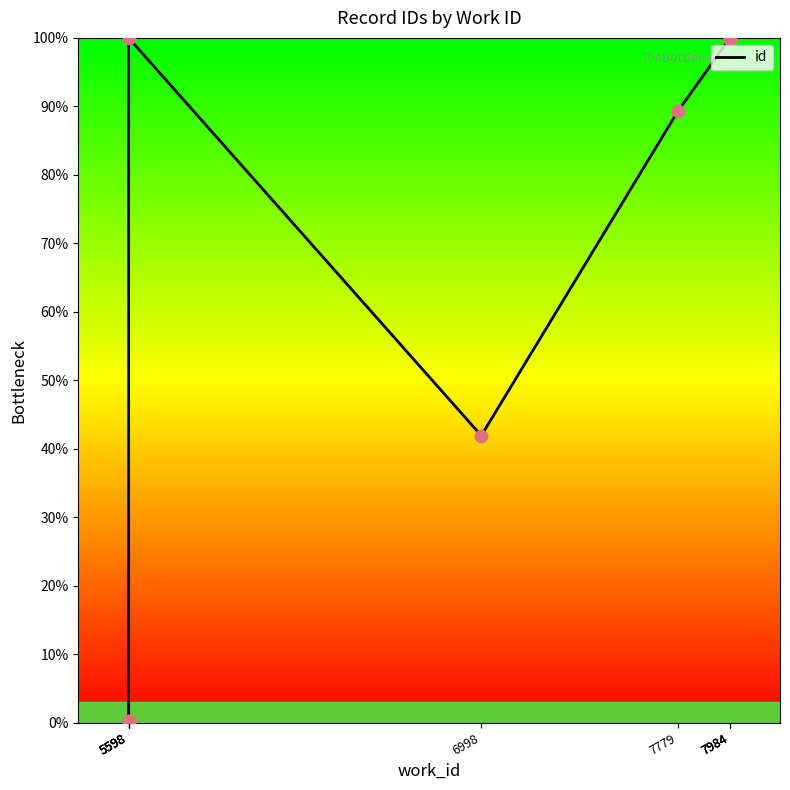

What is the change in value from 5598 to 7984?

+99.8